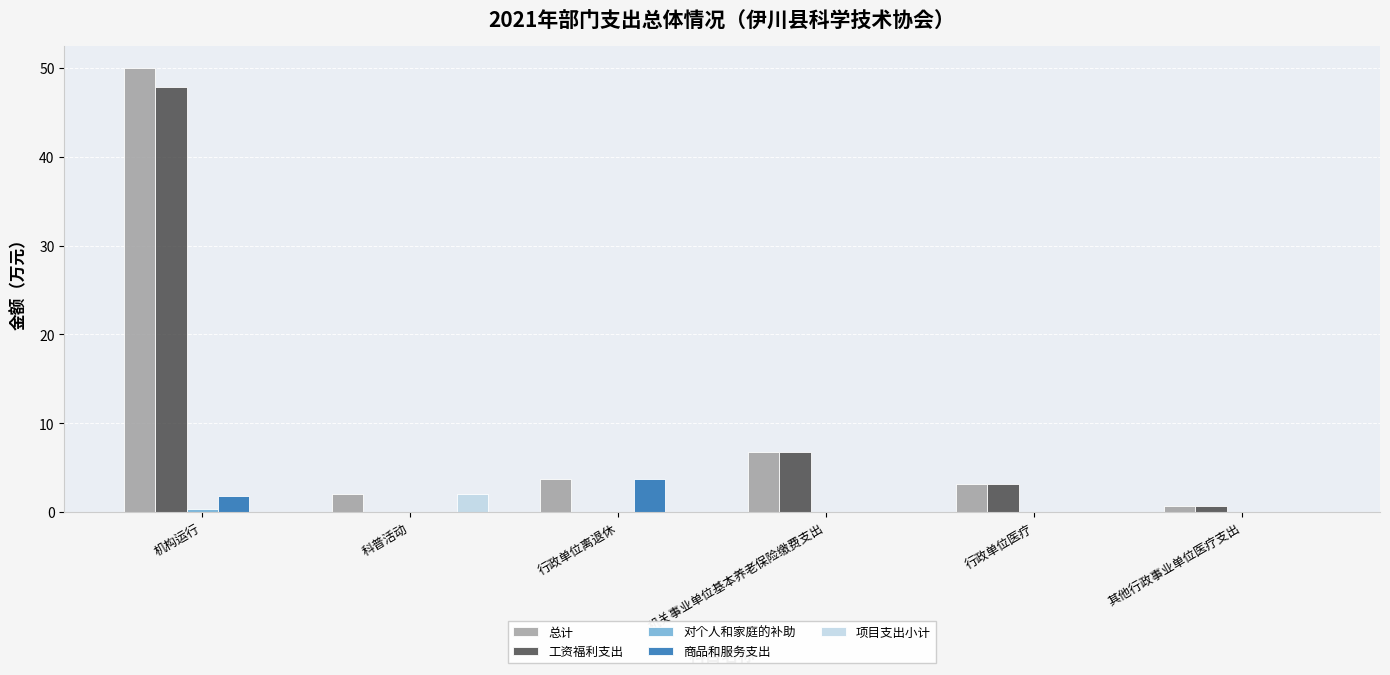

How many data points does each series have?

6